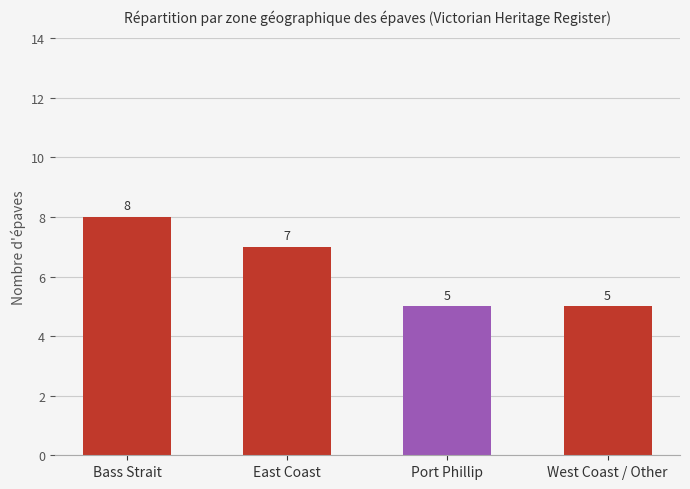

Reading left to right, list all the values displayed in this chart.

Bass Strait=8	East Coast=7	Port Phillip=5	West Coast / Other=5